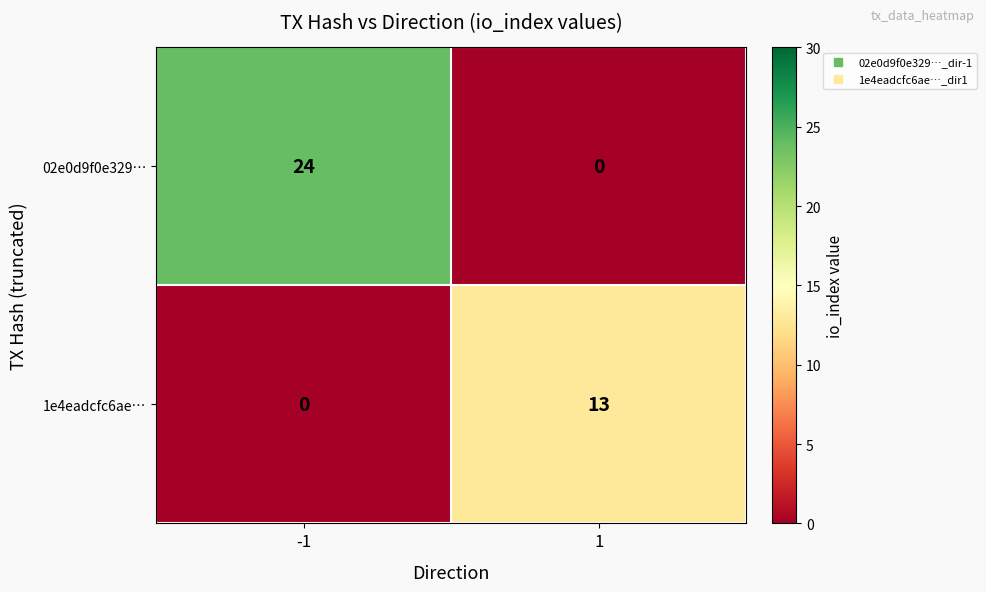

The 1e4eadcfc6ae… series shows -5 at -1. True or false?

False